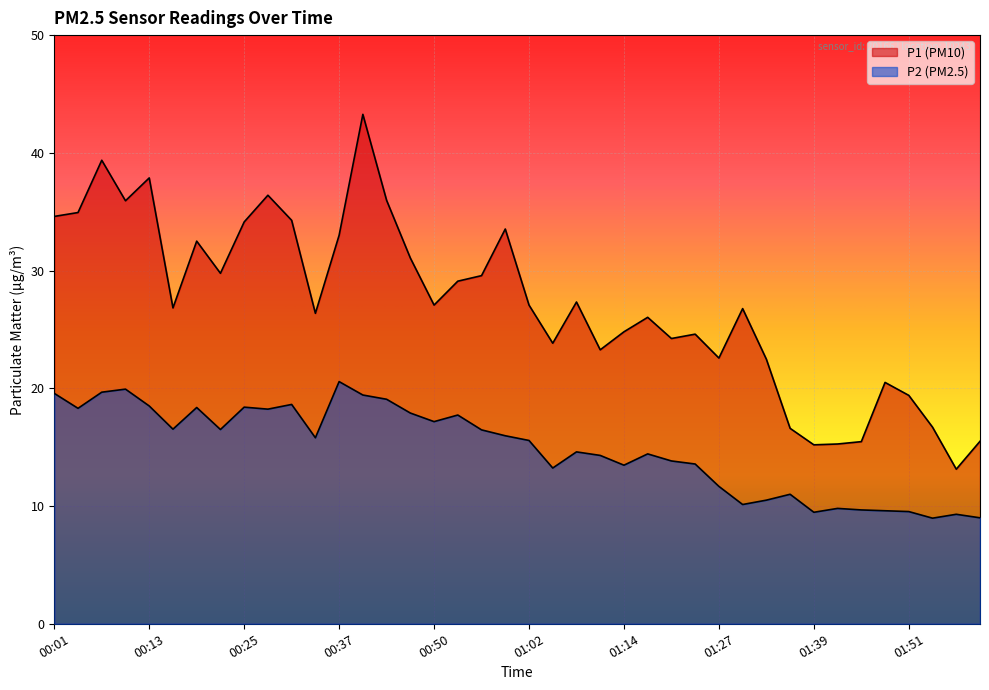

At which label does P2 first exceed 15?

00:01